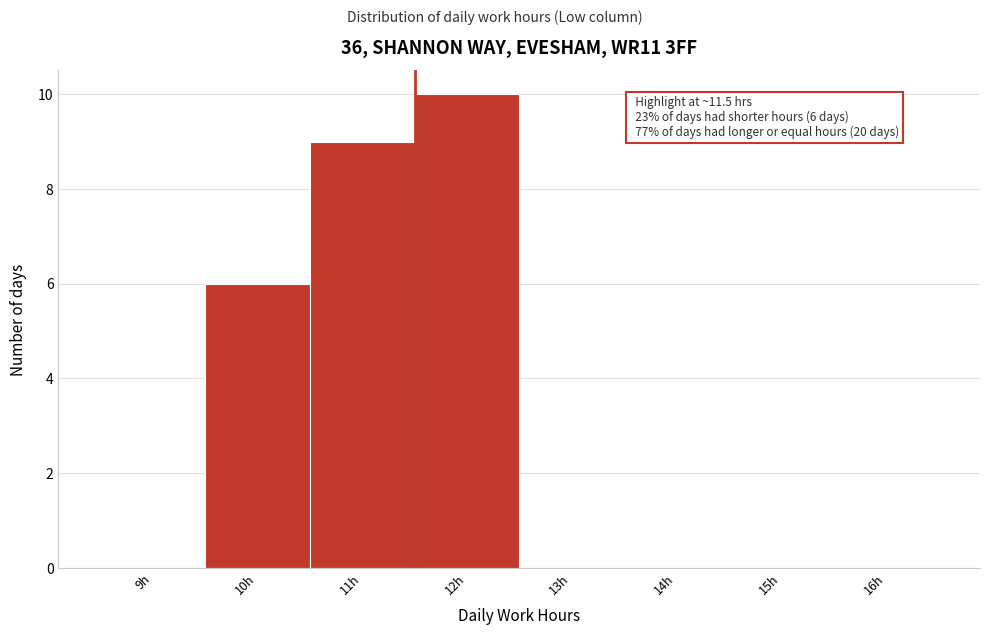

Which range on the x-axis has the tallest bar?

11.5 to 12.5